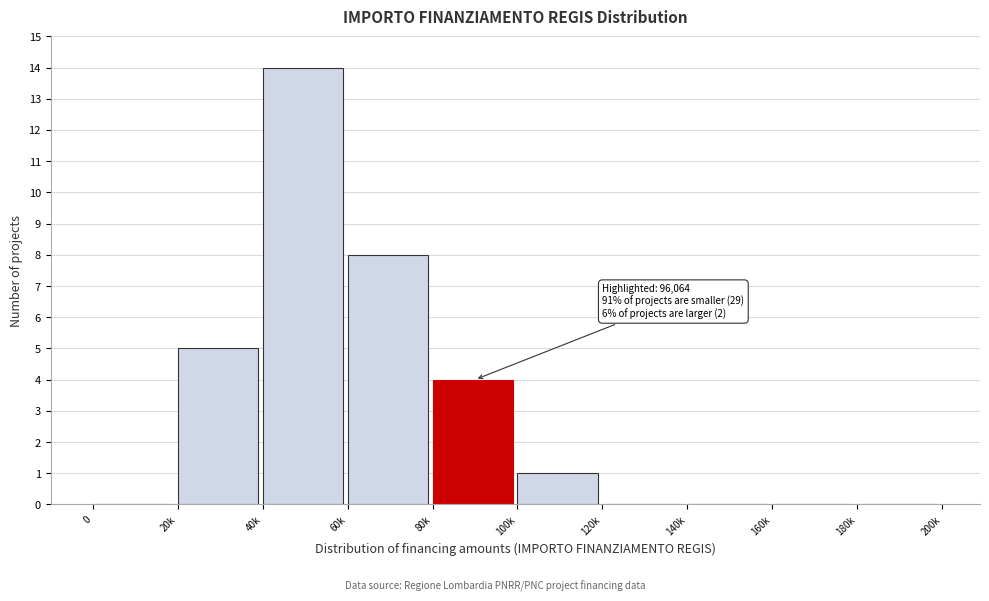

Reading left to right, extract all data points from this chart.

0=0	20k=5	40k=14	60k=8	80k=4	100k=1	120k=0	140k=0	160k=0	180k=0